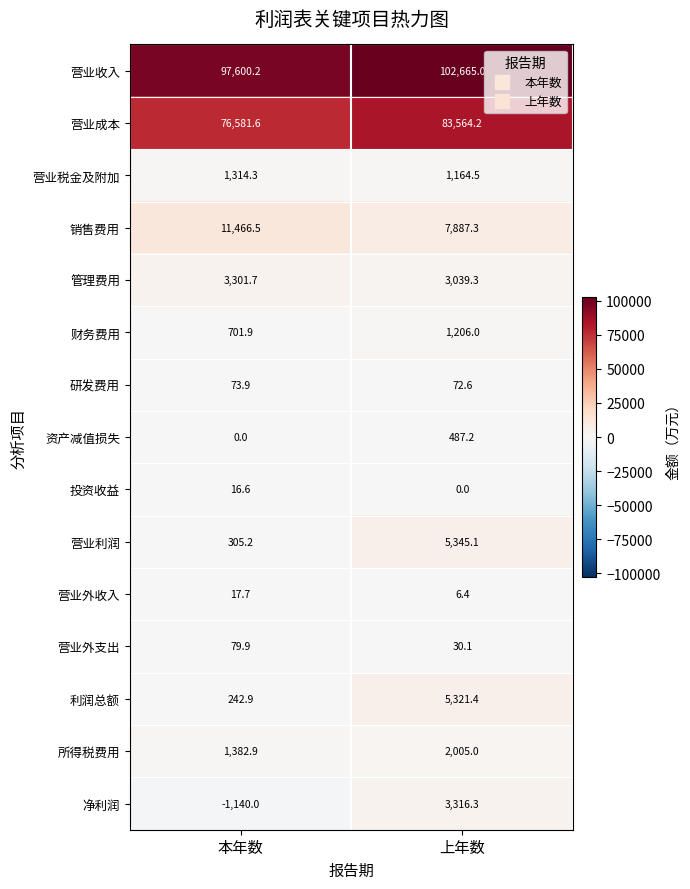

At which category is the sum across all series the highest?

上年数